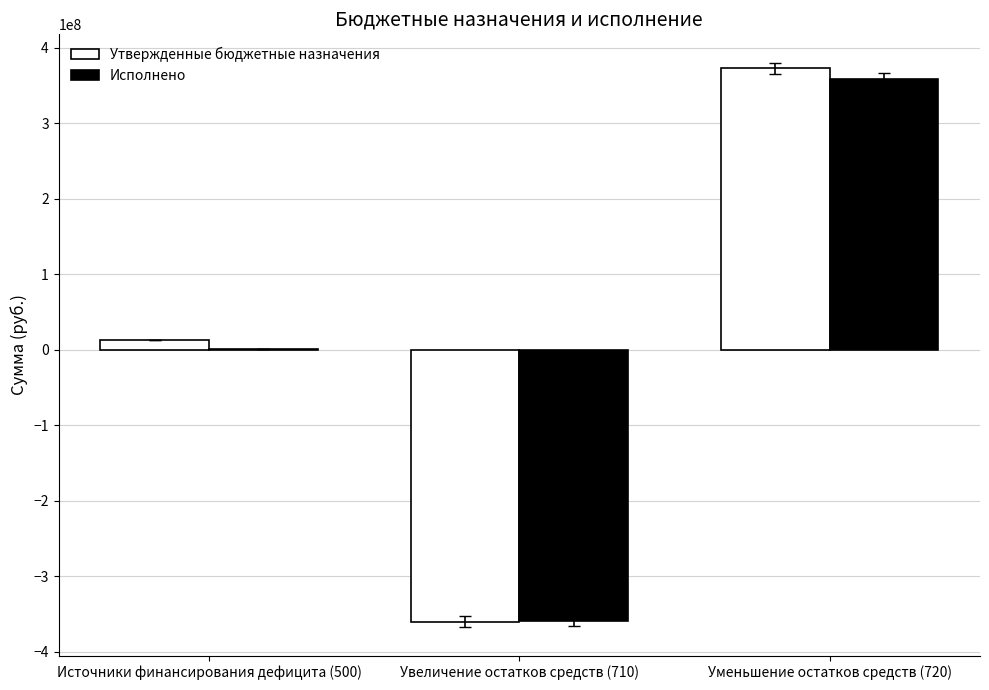

Between Источники финансирования дефицита (500) and Уменьшение остатков средств (720), which series saw the biggest shift?

Утвержденные бюджетные назначения